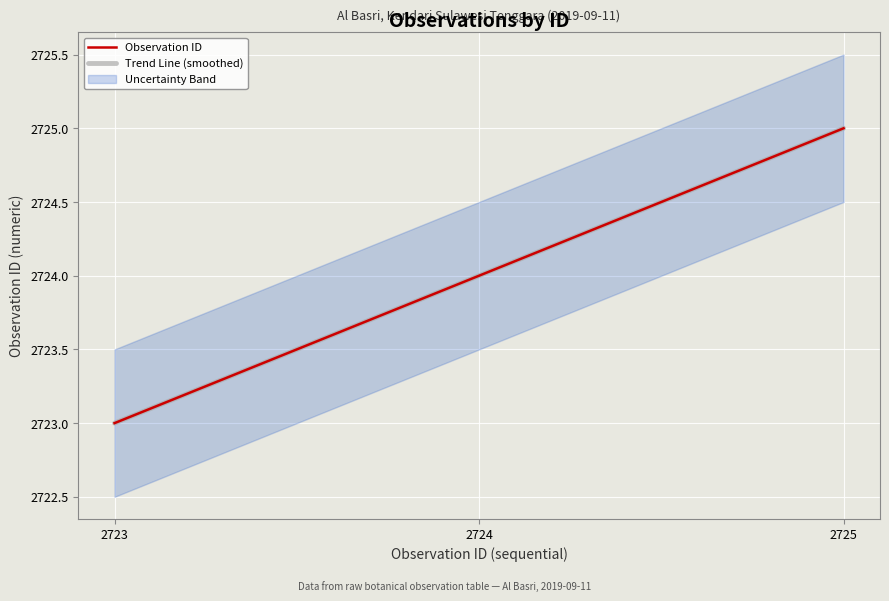

The Observation ID series shows 4609 at 2724. True or false?

False